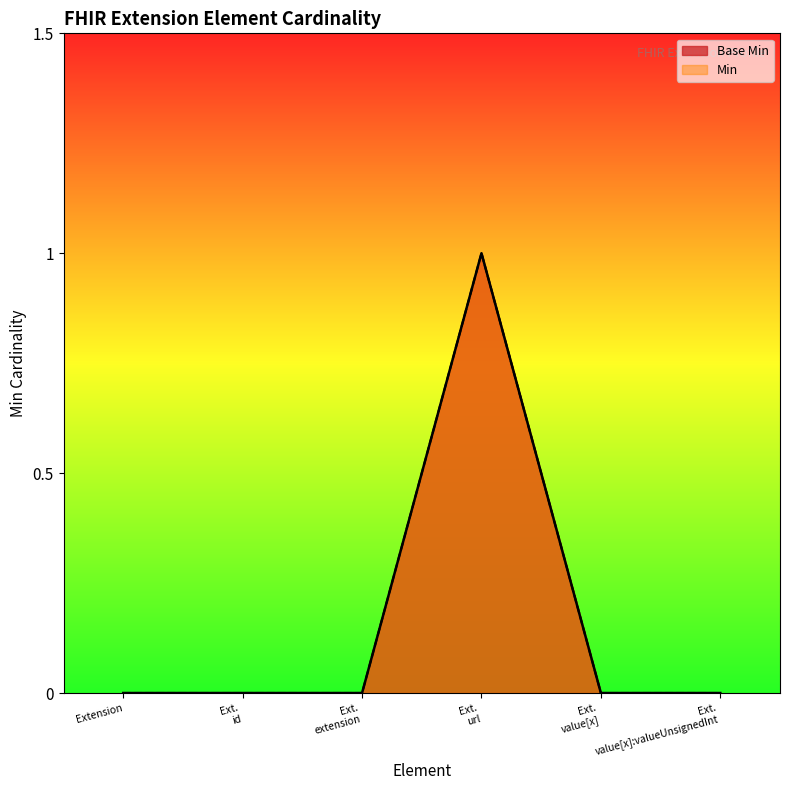

What are all the series names shown in the legend?

Base Min, Min